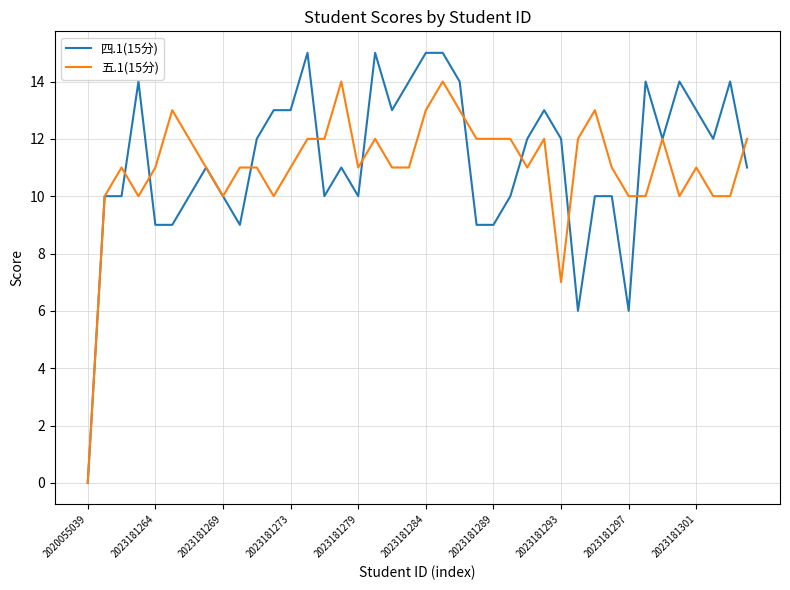

Which series has the largest range (max minus min)?

四.1(15分)